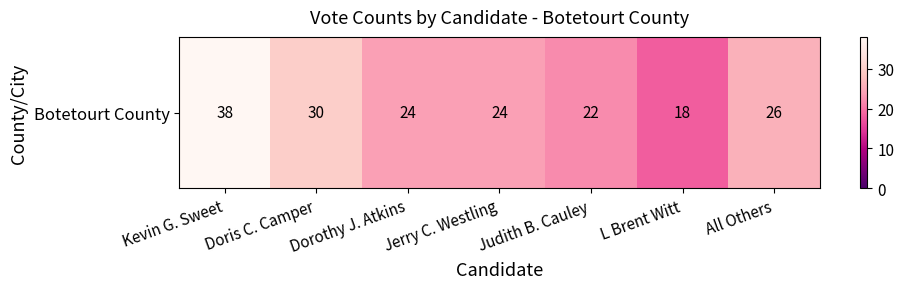

Which label corresponds to the smallest value in the chart?

L Brent Witt